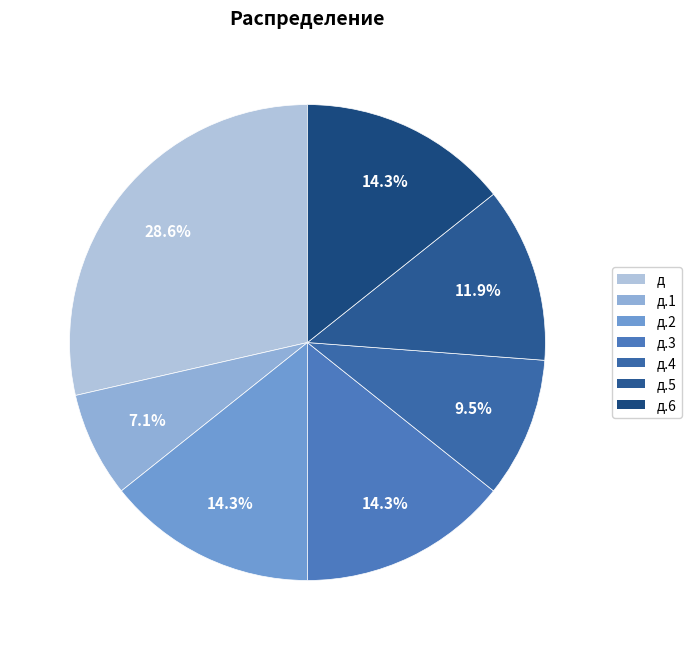

What is the smallest slice in the pie chart?

д.1